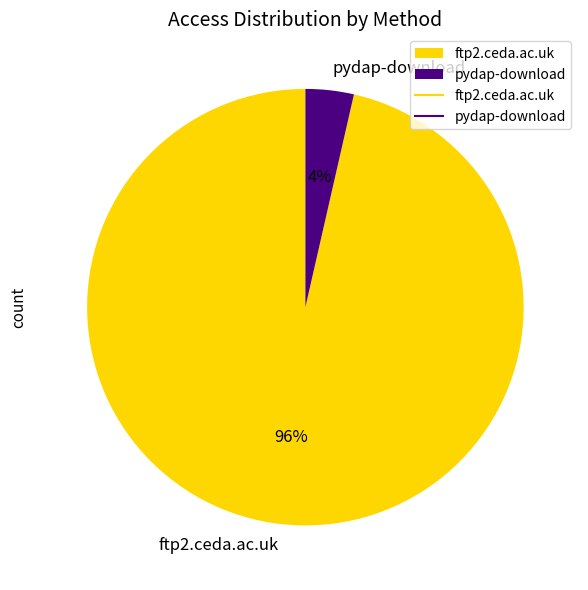

Is there a majority slice in this chart?

Yes